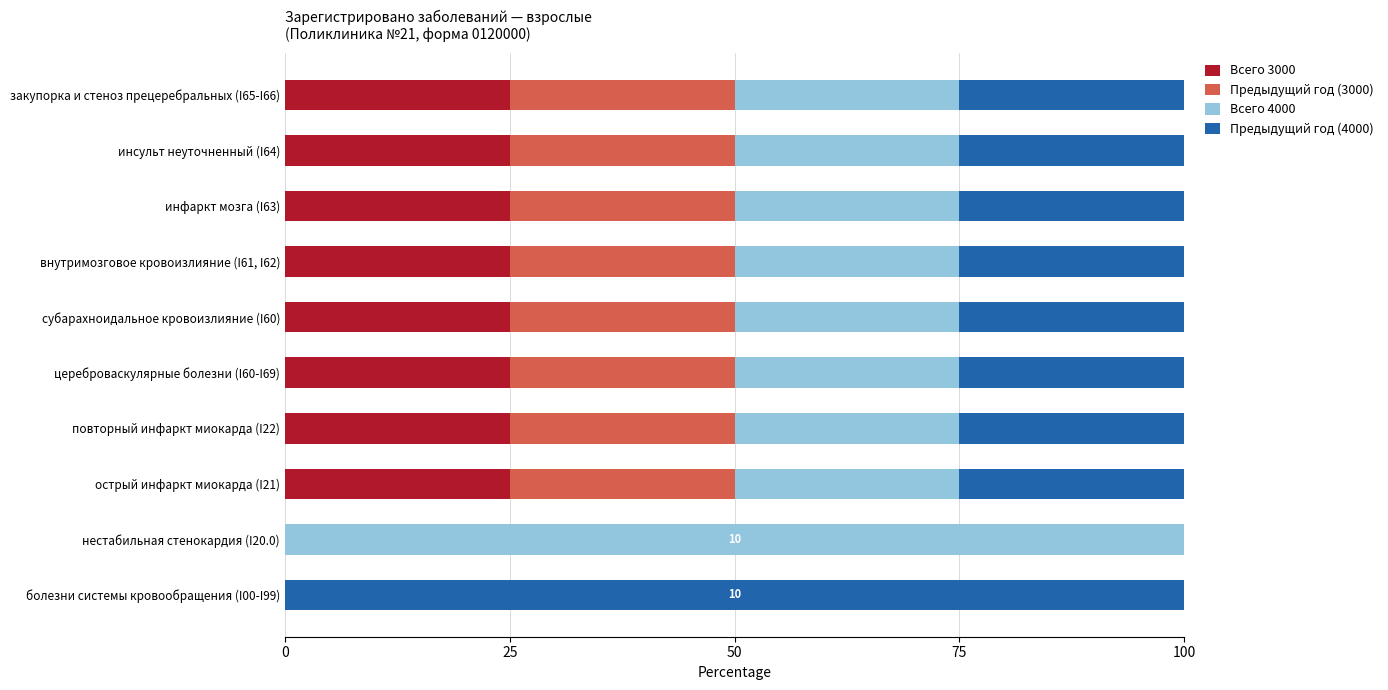

What is the highest value of the Всего 3000 series?

25